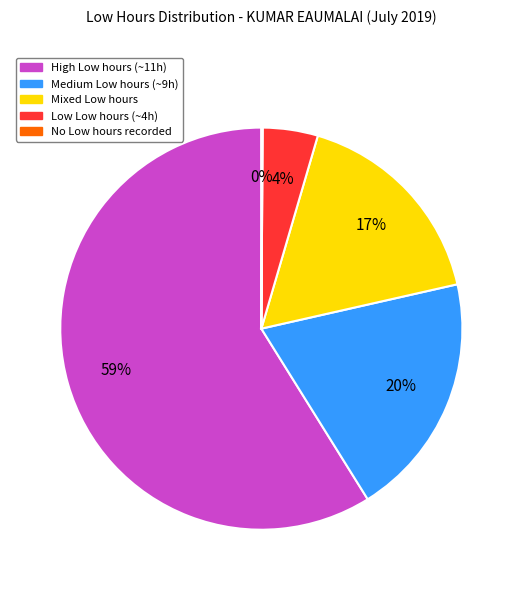

Is it true that High Low hours (~11h) is 65% of the pie?

False